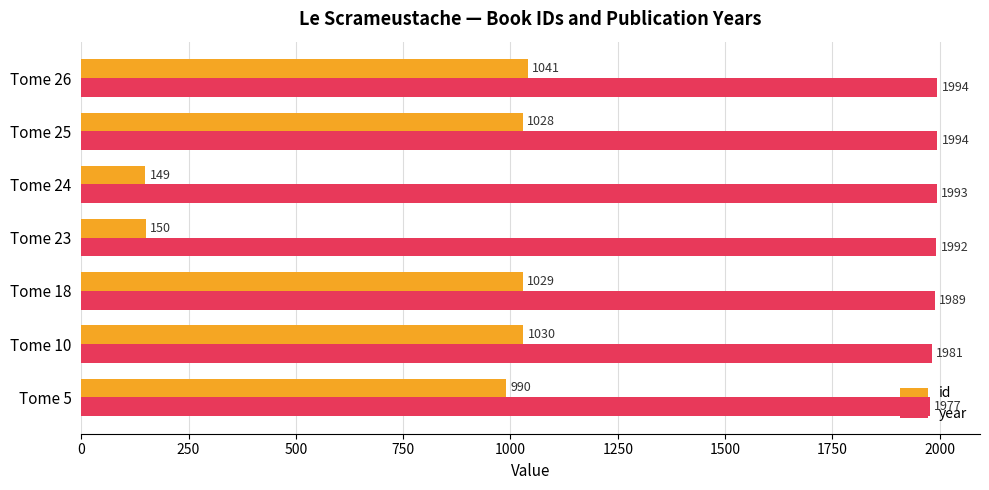

What is the difference between the id values at Tome 10 and Tome 23?

880